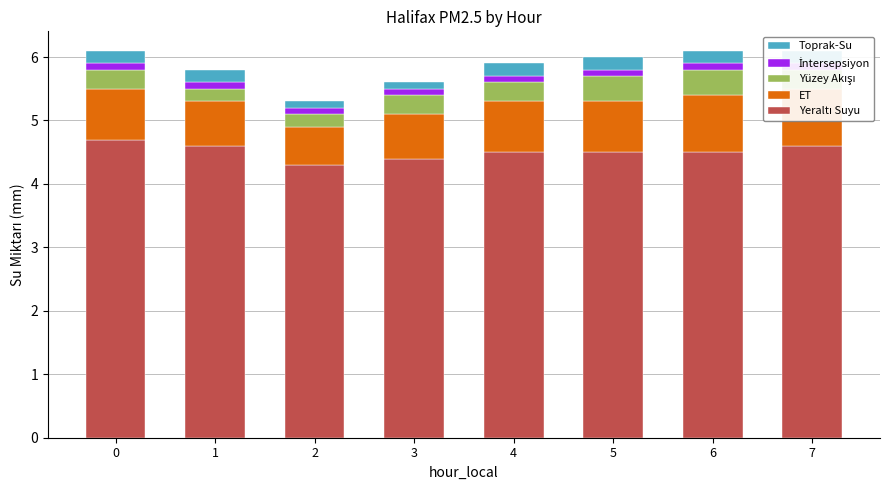

At which category is the sum across all series the highest?

6